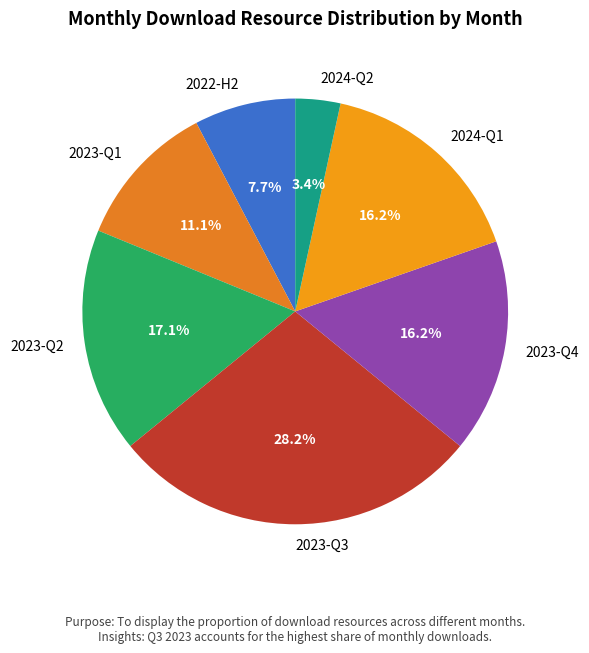

Does any single category account for the majority?

No